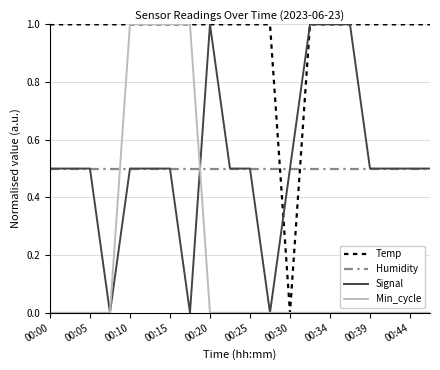

What is the maximum value shown in the chart?

1.0